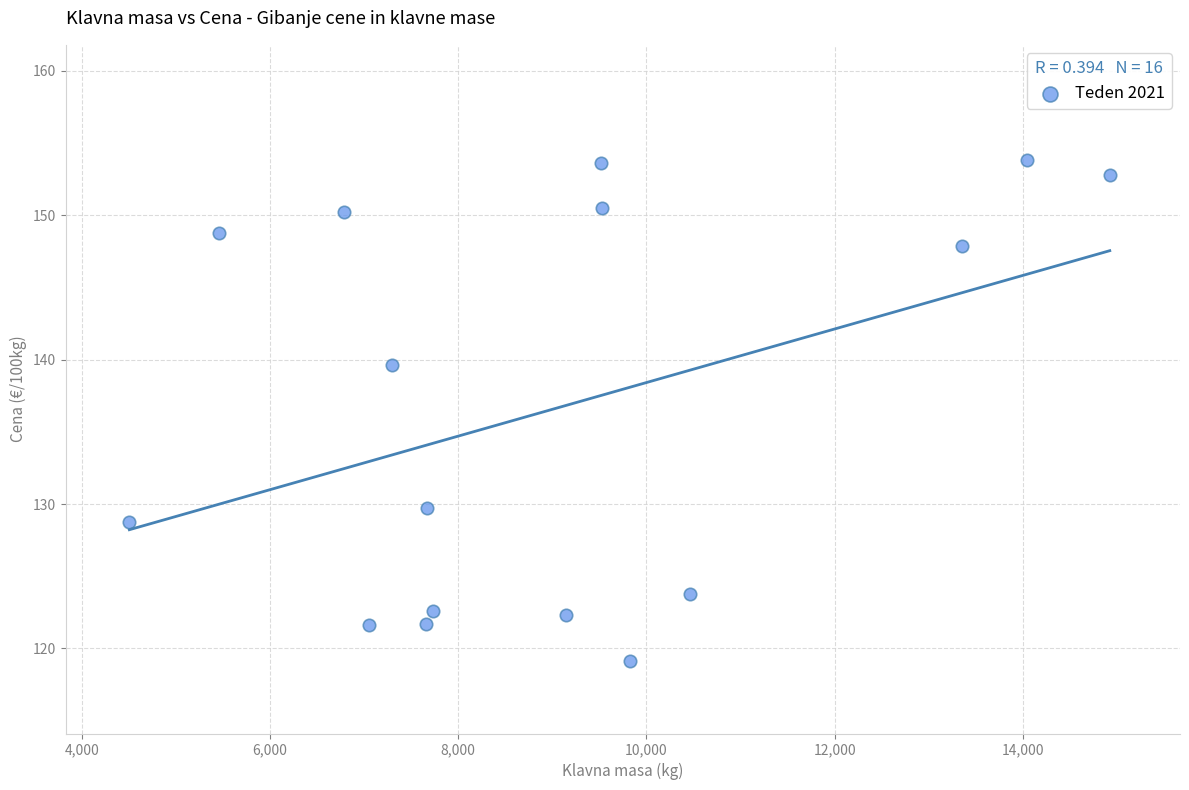

What Y value in the scatter plot is closest to 136?

139.7